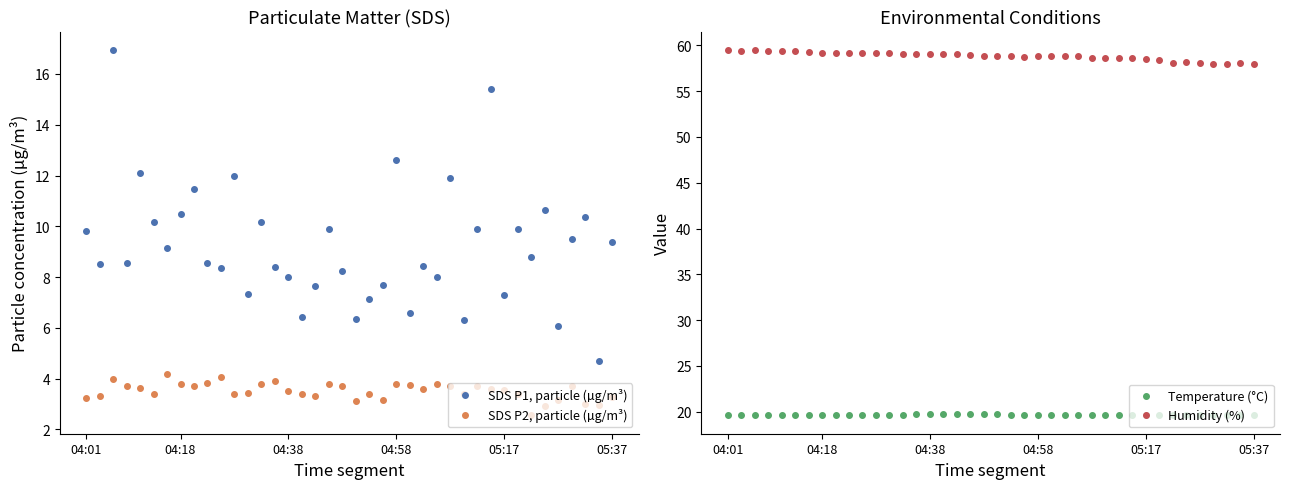

How many interior local peaks does the SDS P1, particle (µg/m³) series have?

13